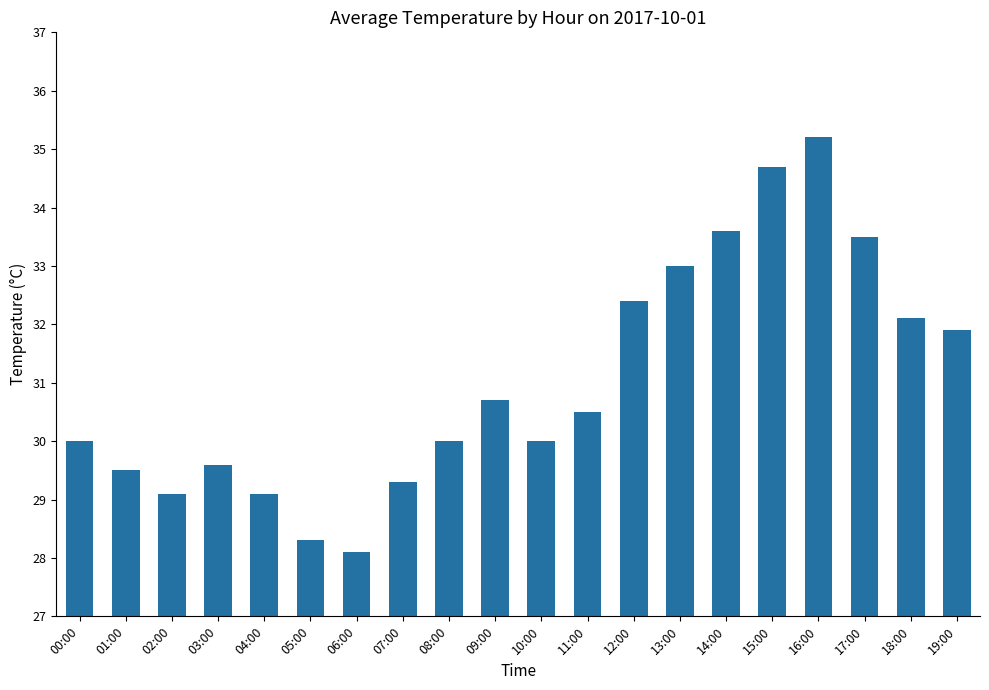

What value does the data have at 06:00?

28.1